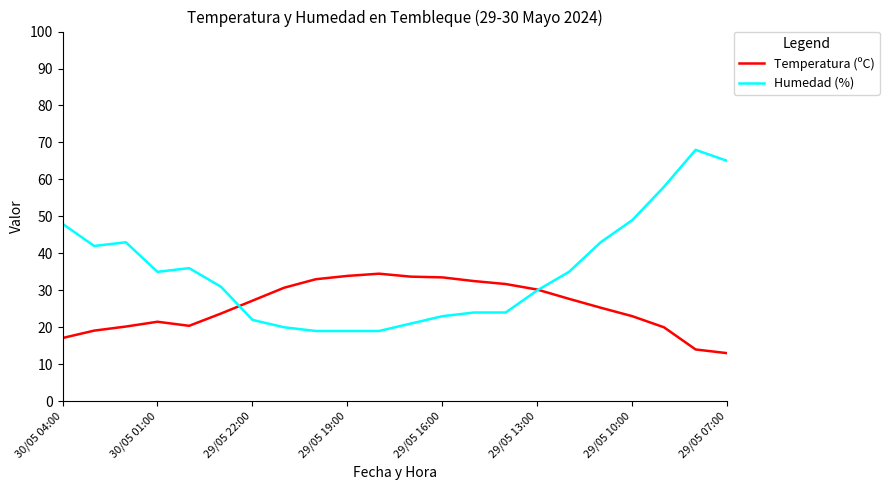

What is the greatest value displayed?

68.0